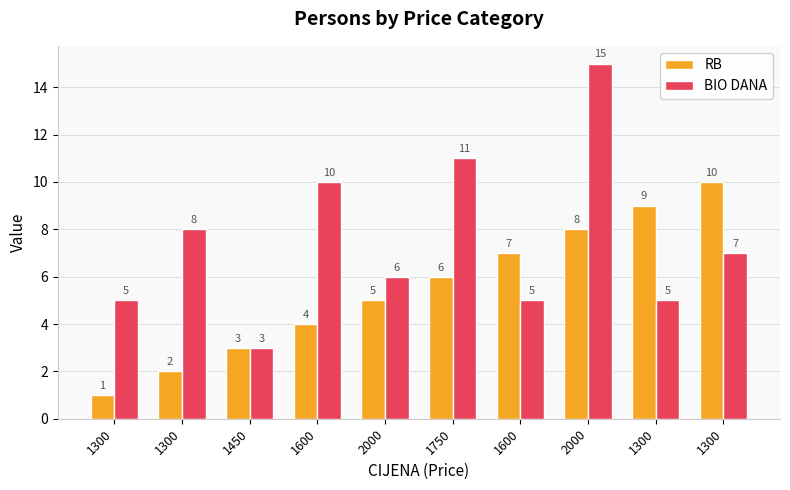

Rank the series at 1750 from lowest to highest value.

RB, BIO DANA